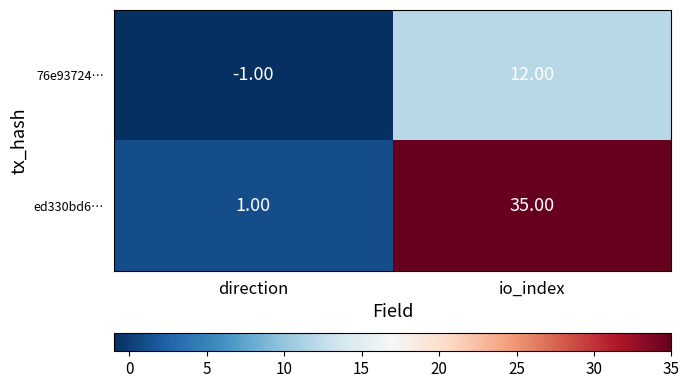

How many values in the ed330bd6… series are below 35?

1